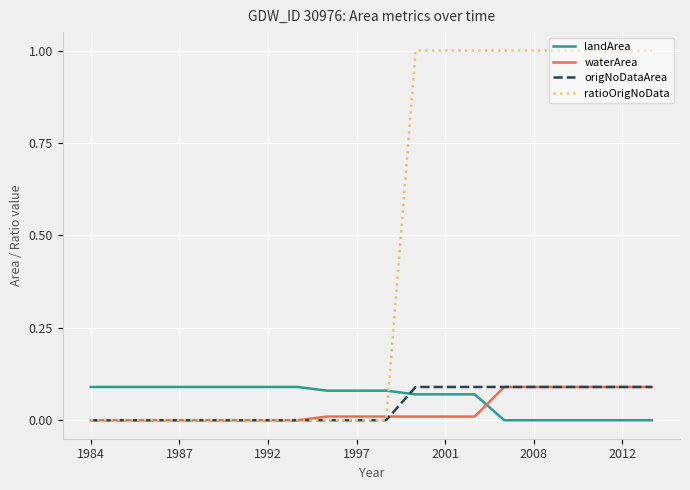

How many intersections are there between origNoDataArea and landArea?

1